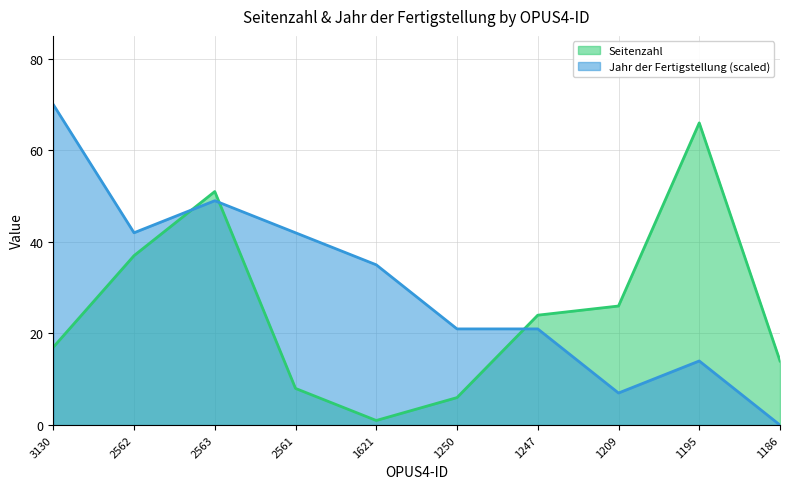

Does the chart have visible grid lines?

Yes